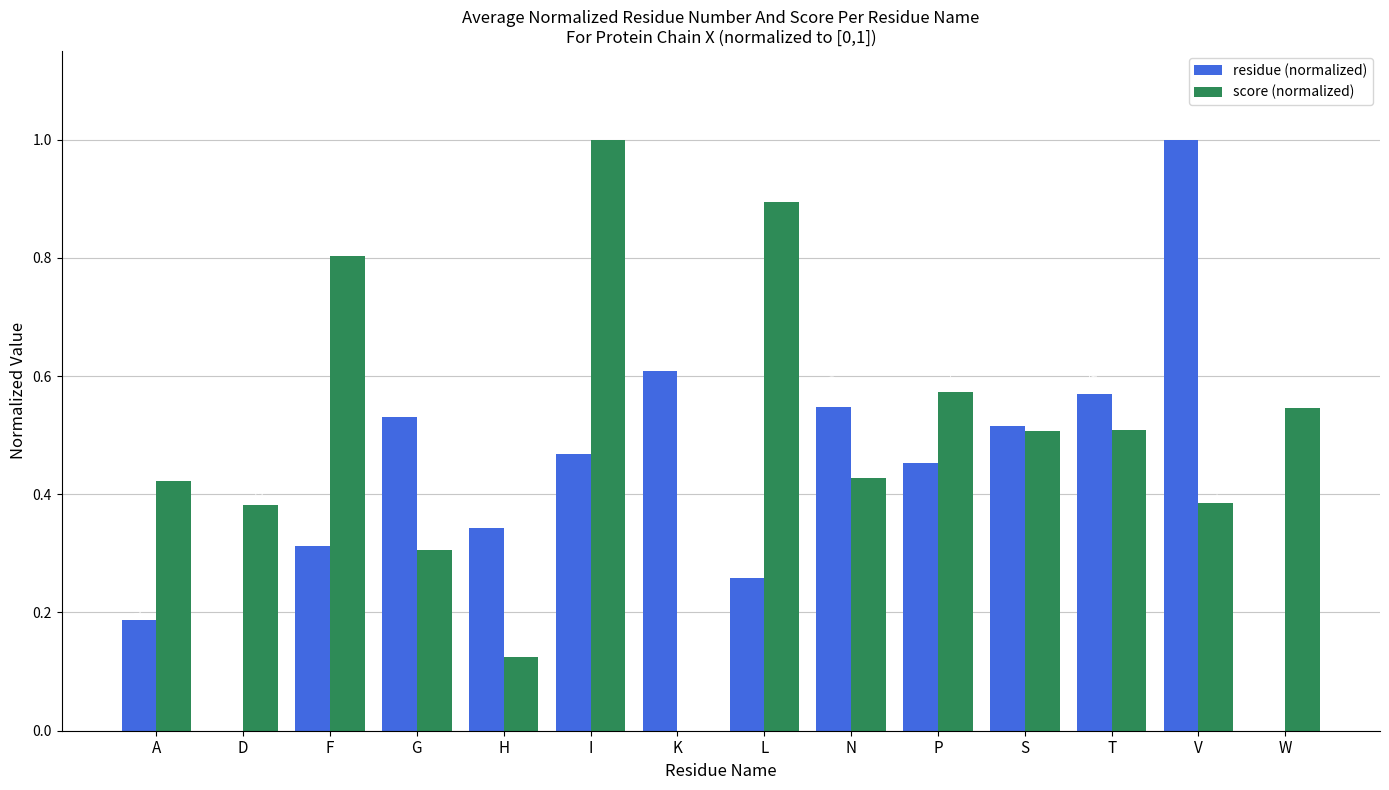

What is the sum of the residue (normalized) values at D and V?

1.0